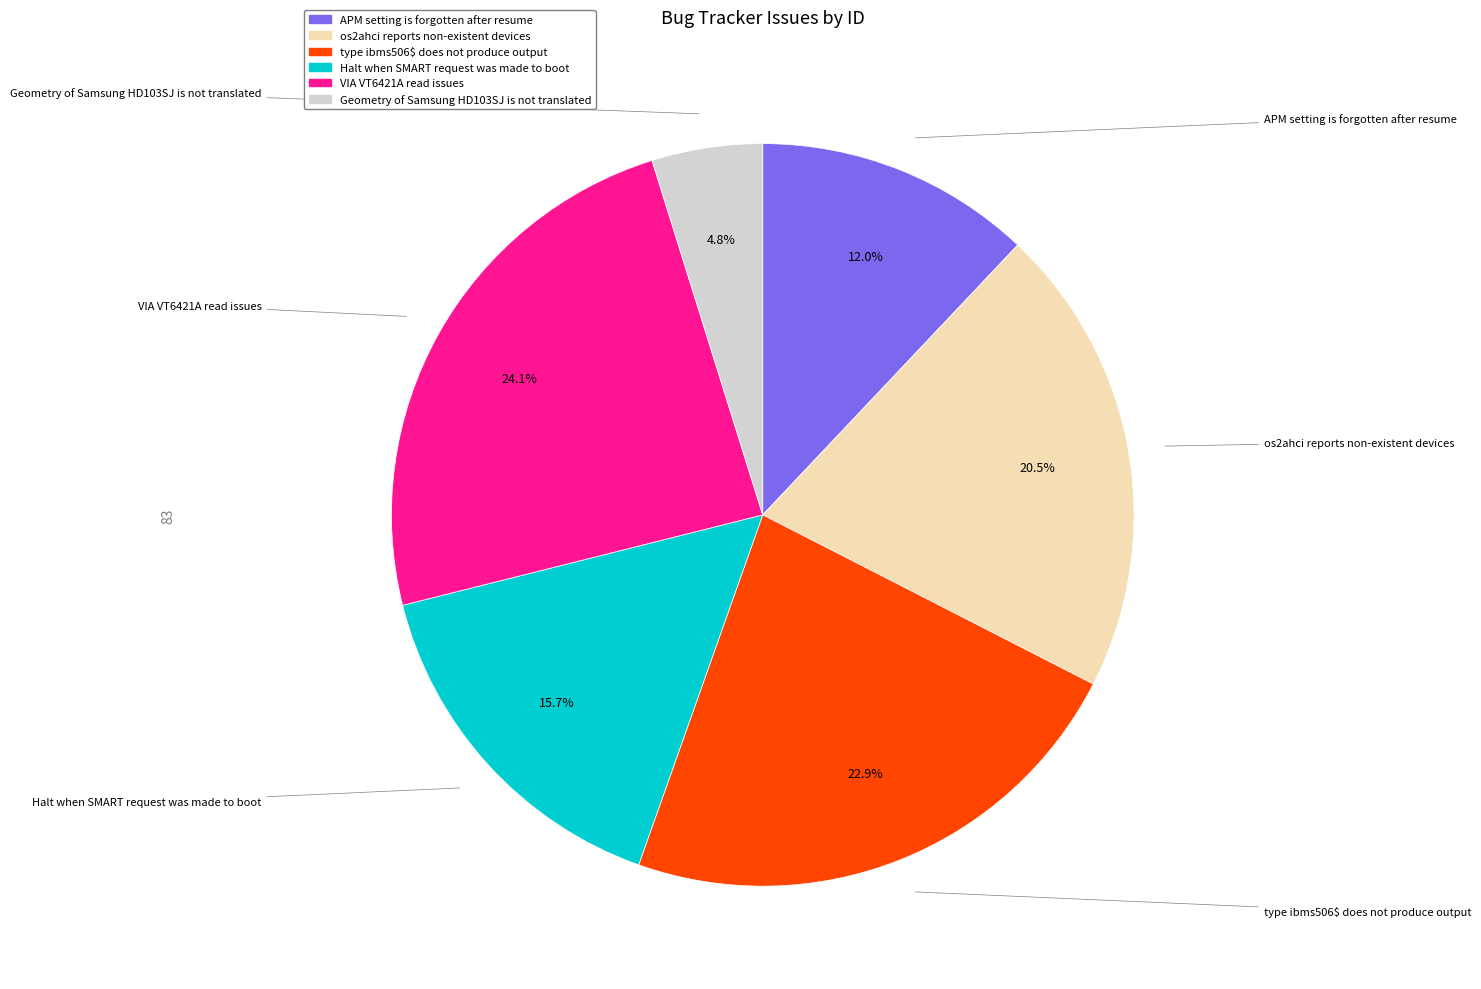

Between os2ahci reports non-existent devices and Geometry of Samsung HD103SJ is not translated, which is larger?

os2ahci reports non-existent devices